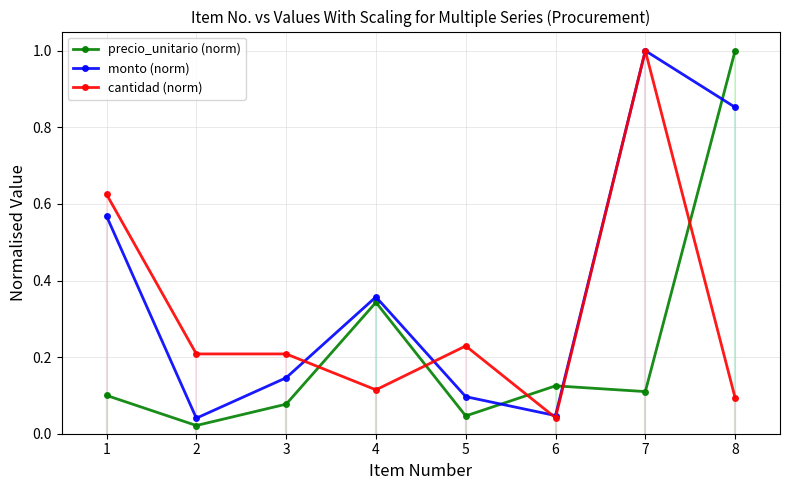

Is it true that monto equals 0.4 at 7?

False